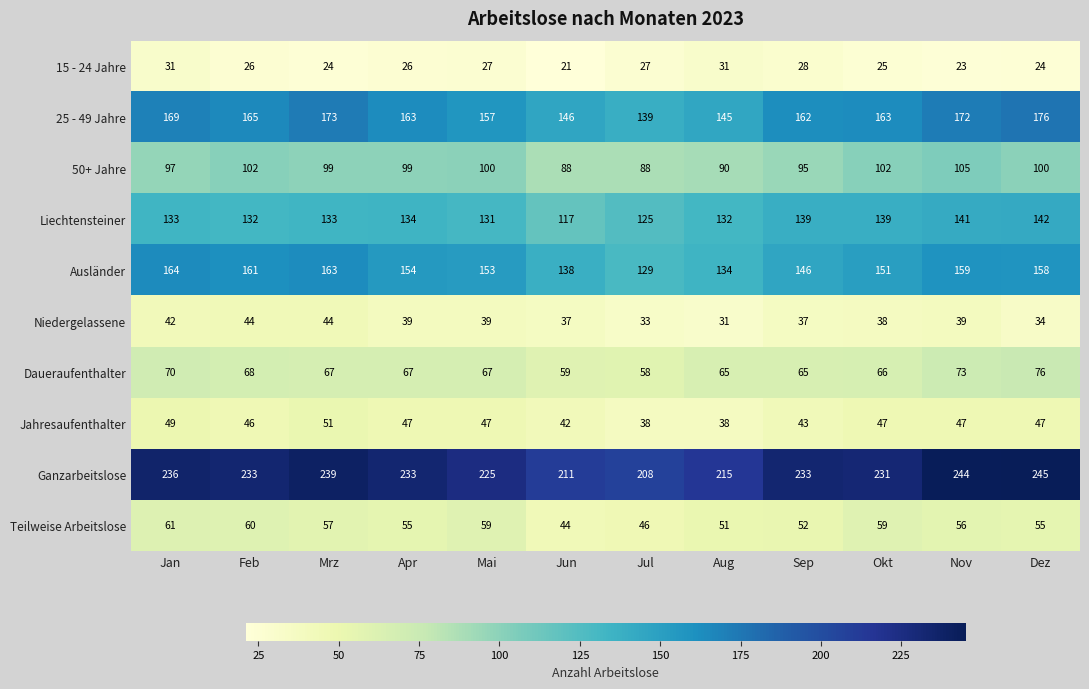

What is the approximate value of Daueraufenthalter at Apr?

67